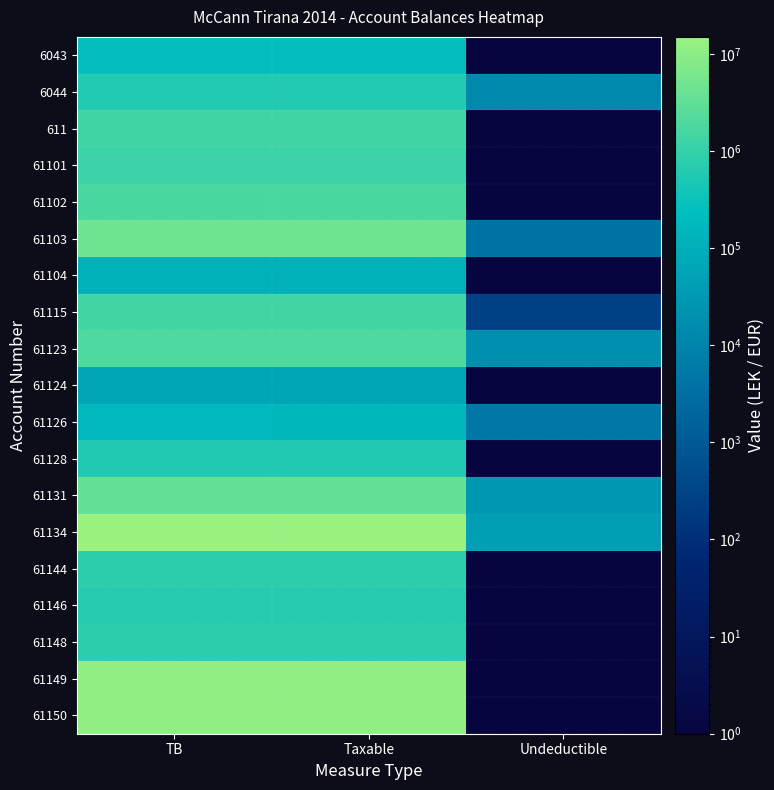

Reading right to left, transcribe all the data shown in this chart.

6043: Undeductible=0.1	Taxable=250227.1	TB=250227.1
6044: Undeductible=12822.0	Taxable=575296.9	TB=588118.9
611: Undeductible=0.1	Taxable=1366068.5	TB=1366068.5
61101: Undeductible=0.1	Taxable=1149043.7	TB=1149043.7
61102: Undeductible=0.1	Taxable=1735151.5	TB=1735151.5
61103: Undeductible=3920.0	Taxable=4731146.9	TB=4735066.9
61104: Undeductible=0.1	Taxable=105900.0	TB=105900.0
61115: Undeductible=250.0	Taxable=1433753.2	TB=1434003.2
61123: Undeductible=18500.0	Taxable=1991862.2	TB=2010362.2
61124: Undeductible=0.1	Taxable=61813.2	TB=61813.2
61126: Undeductible=5100.0	Taxable=157990.0	TB=163090.0
61128: Undeductible=0.1	Taxable=567460.5	TB=567460.5
61131: Undeductible=28000.0	Taxable=3437988.5	TB=3465988.5
61134: Undeductible=43299.0	Taxable=14887859.8	TB=14931158.8
61144: Undeductible=0.1	Taxable=779642.1	TB=779642.1
61146: Undeductible=0.1	Taxable=666085.5	TB=666085.5
61148: Undeductible=0.1	Taxable=769080.9	TB=769080.9
61149: Undeductible=0.1	Taxable=11717876.6	TB=11717876.6
61150: Undeductible=0.1	Taxable=11574631.1	TB=11574631.1